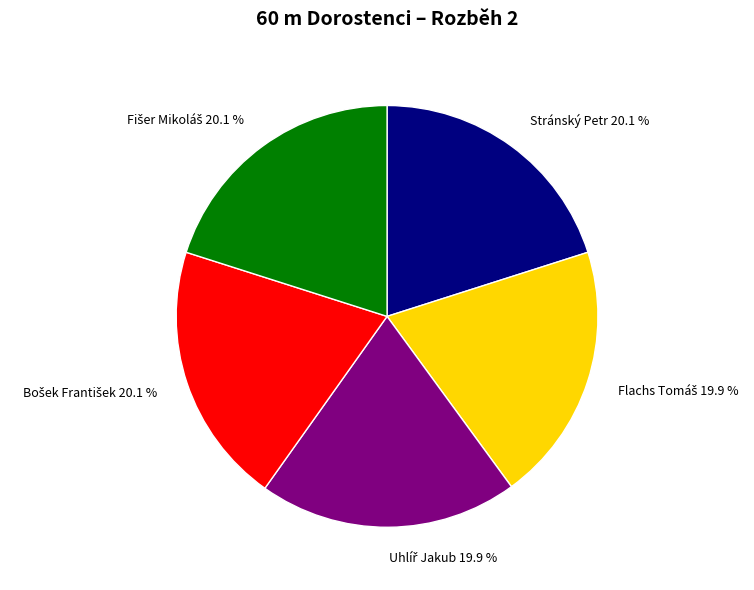

Does Stránský Petr represent more than half of the total?

No